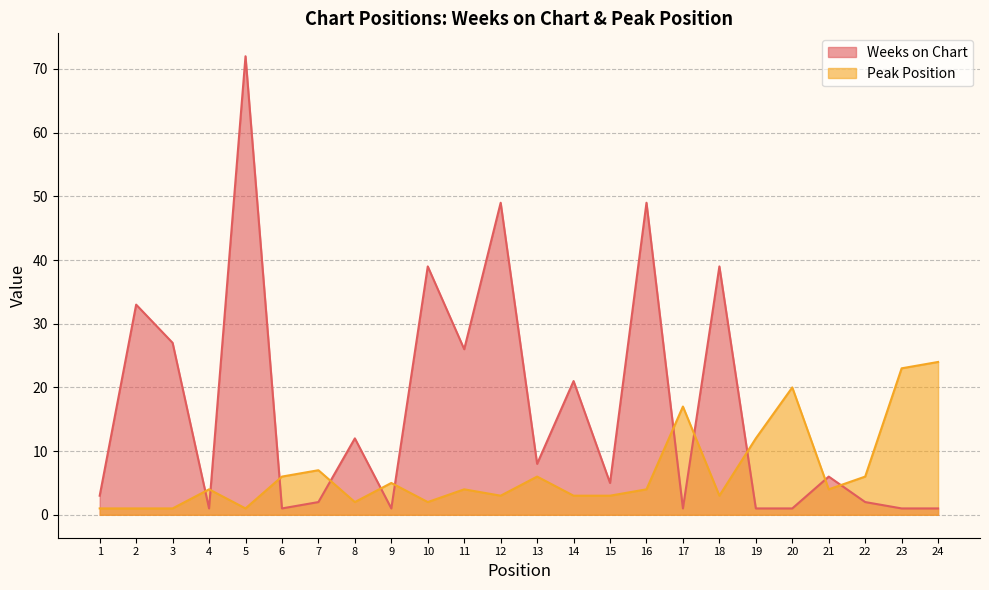

Where is the first local minimum for Weeks on Chart?

4